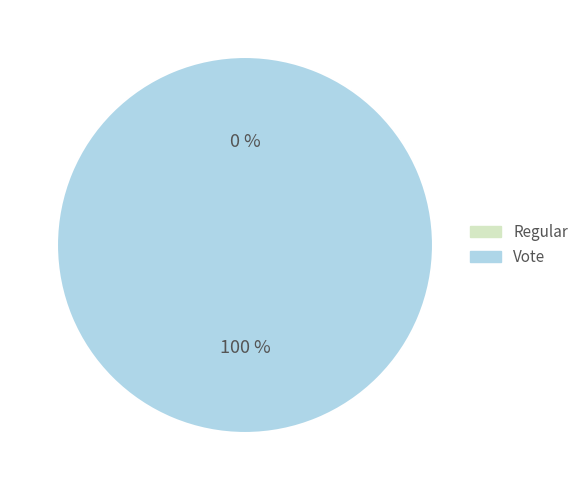

Is it true that Regular is 0% of the pie?

True